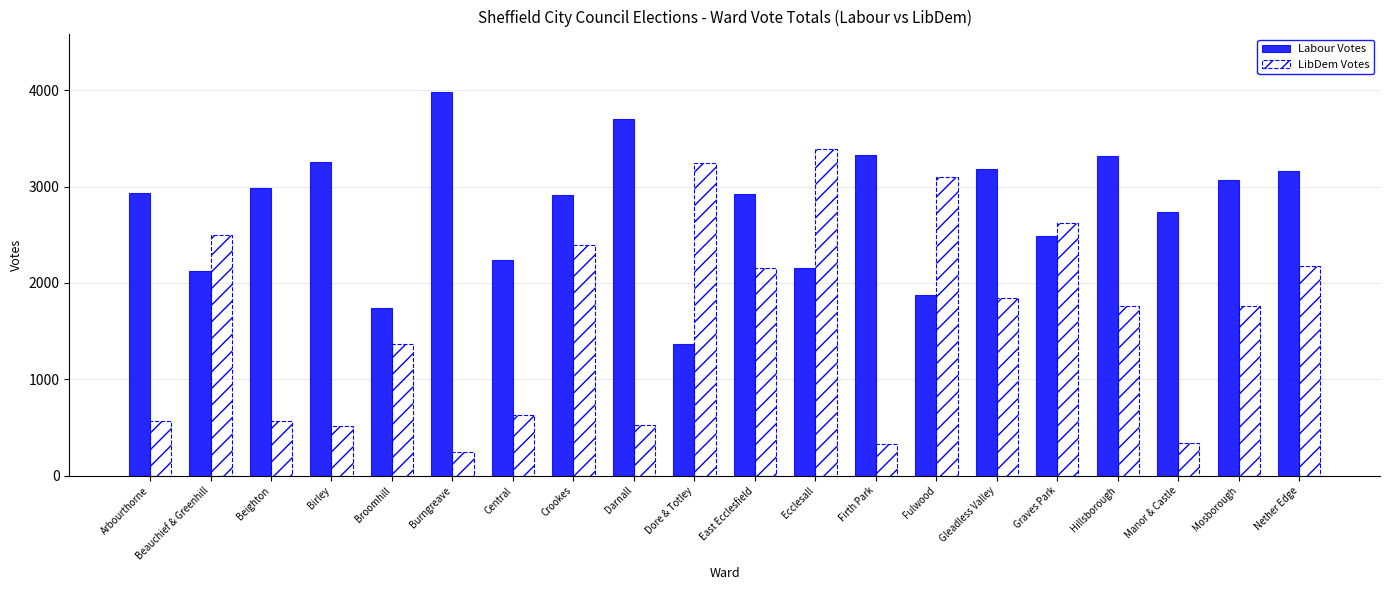

List the labels in order of LibDem Votes value, smallest first.

Burngreave, Firth Park, Manor & Castle, Birley, Darnall, Arbourthorne, Beighton, Central, Broomhill, Mosborough, Hillsborough, Gleadless Valley, East Ecclesfield, Nether Edge, Crookes, Beauchief & Greenhill, Graves Park, Fulwood, Dore & Totley, Ecclesall